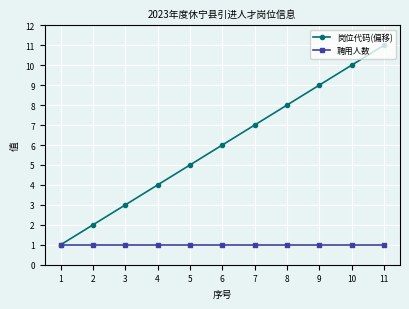

How many distinct data groups are displayed?

2